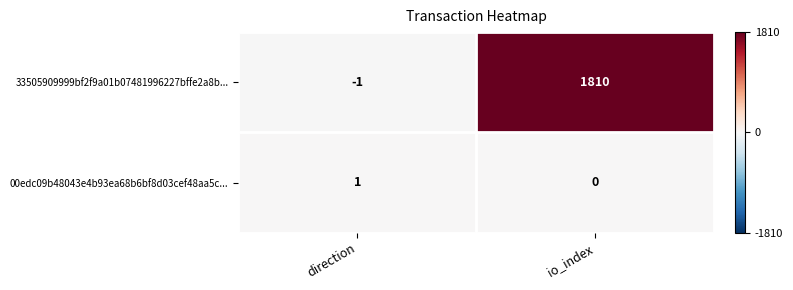

Is it true that 00edc09b48043e4b93ea68b6bf8d03cef48aa5c... equals 1 at direction?

True